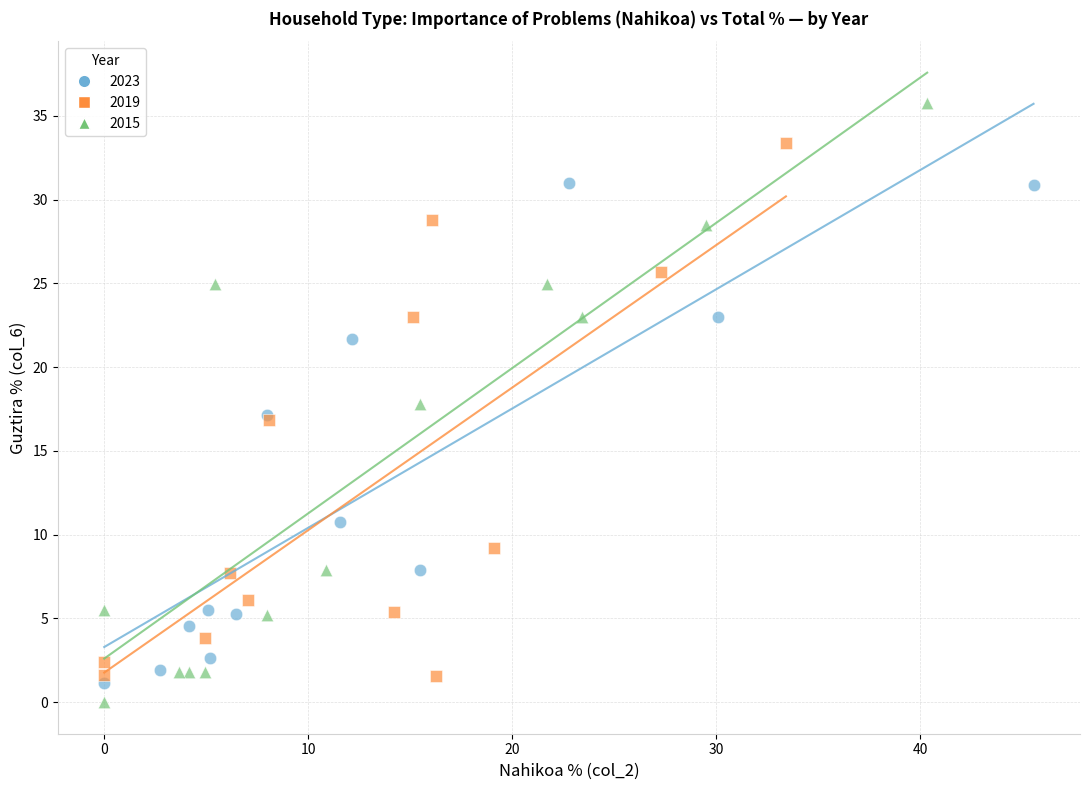

Which series has the widest spread of Y values?

2015